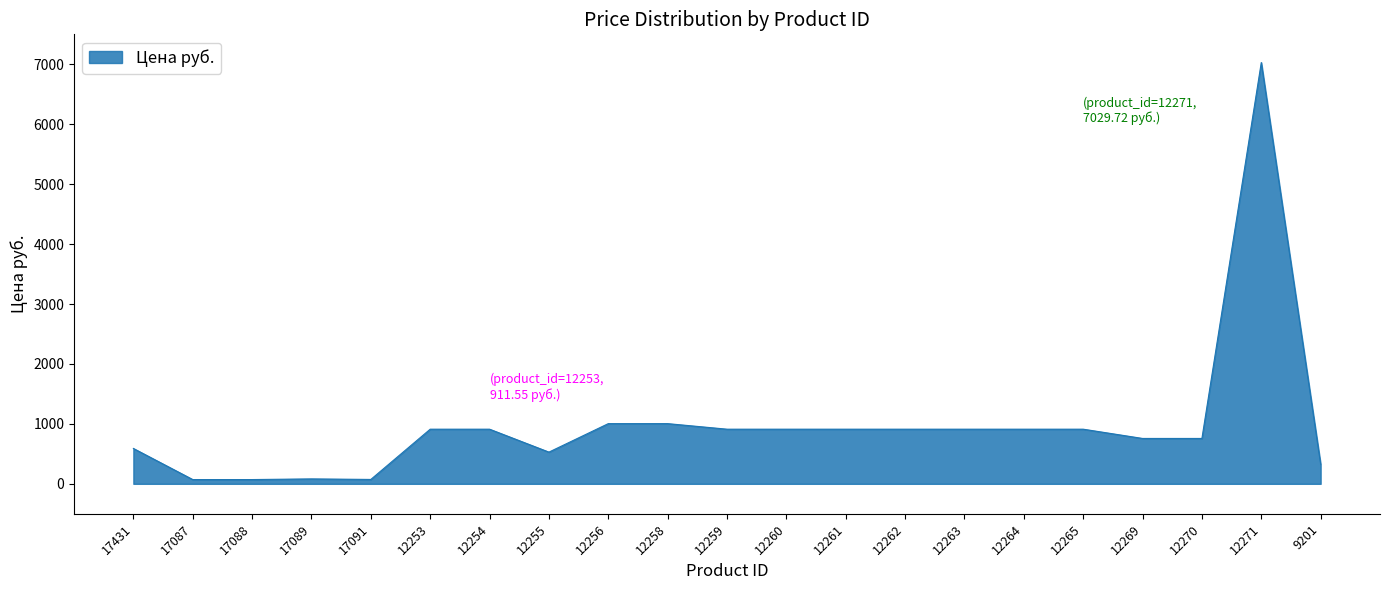

Between 12265 and 17087, which is larger?

12265